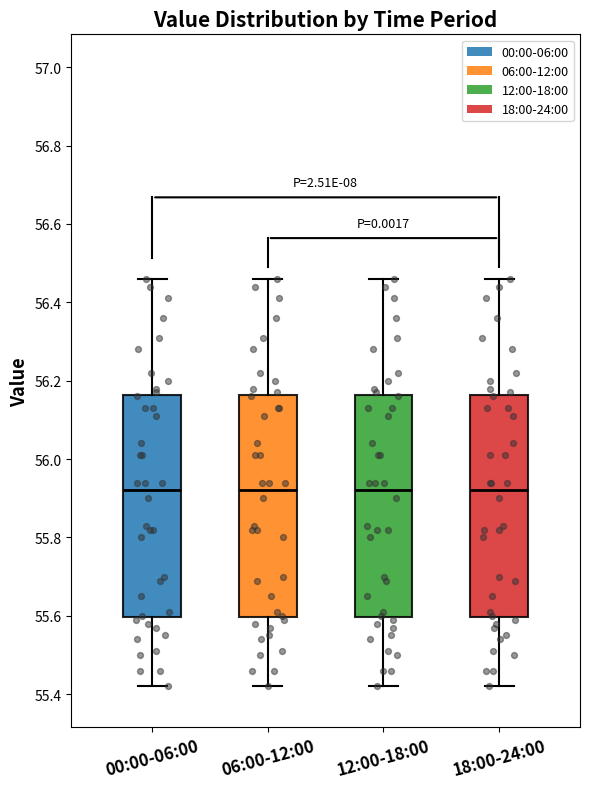

Reading left to right, read every box against the y-axis: the position of its median line, the range the box covers, and the ends of its whiskers. The values are not printed on the chart, so give them approximately, as read against the axis.

00:00-06:00: median 55.92, box 55.60 to 56.16, whiskers 55.42 to 56.46
06:00-12:00: median 55.92, box 55.60 to 56.16, whiskers 55.42 to 56.46
12:00-18:00: median 55.92, box 55.60 to 56.16, whiskers 55.42 to 56.46
18:00-24:00: median 55.92, box 55.60 to 56.16, whiskers 55.42 to 56.46